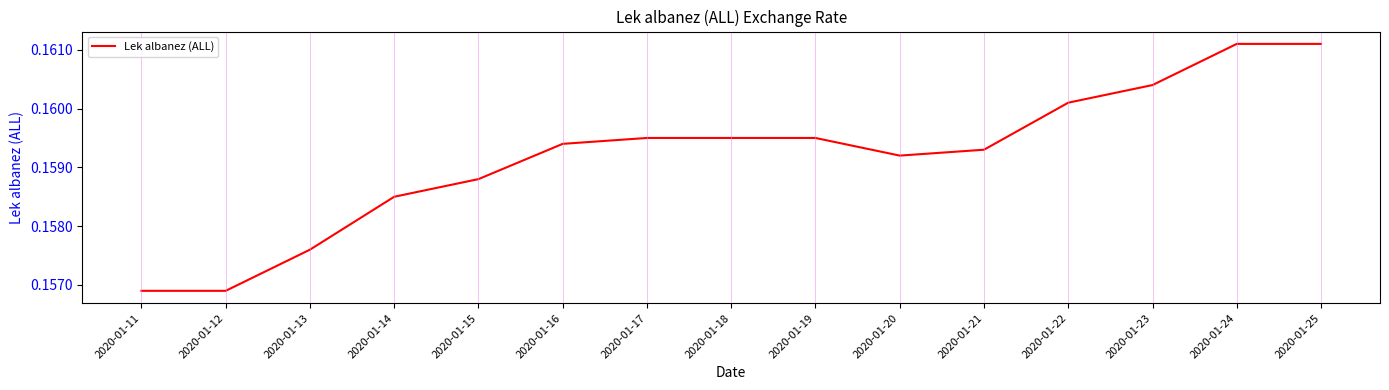

Does the chart have visible grid lines?

No